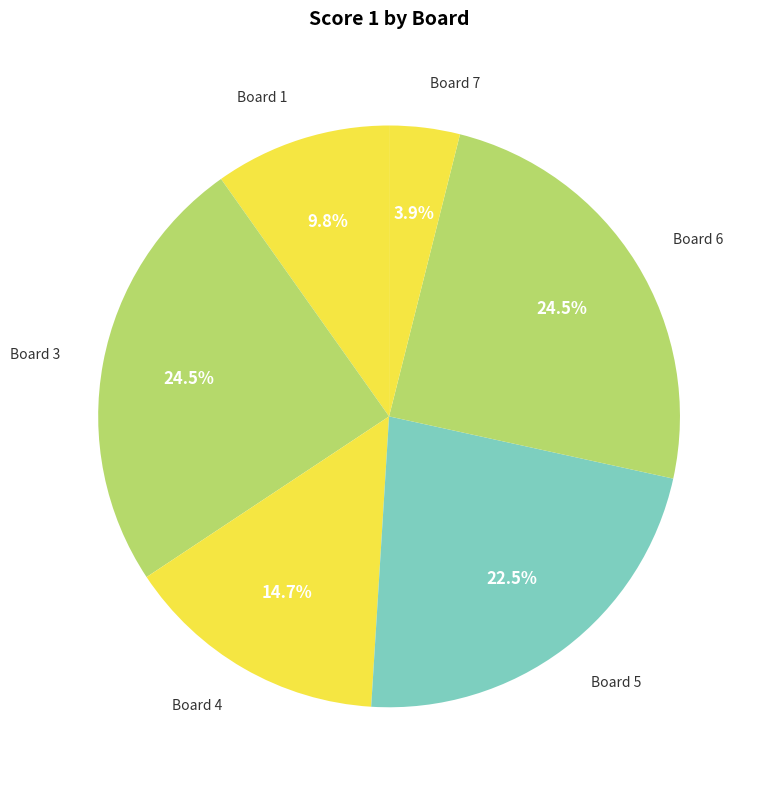

To the nearest percent, what is the difference between the Board 5 and Board 3 slice percentages?

2%